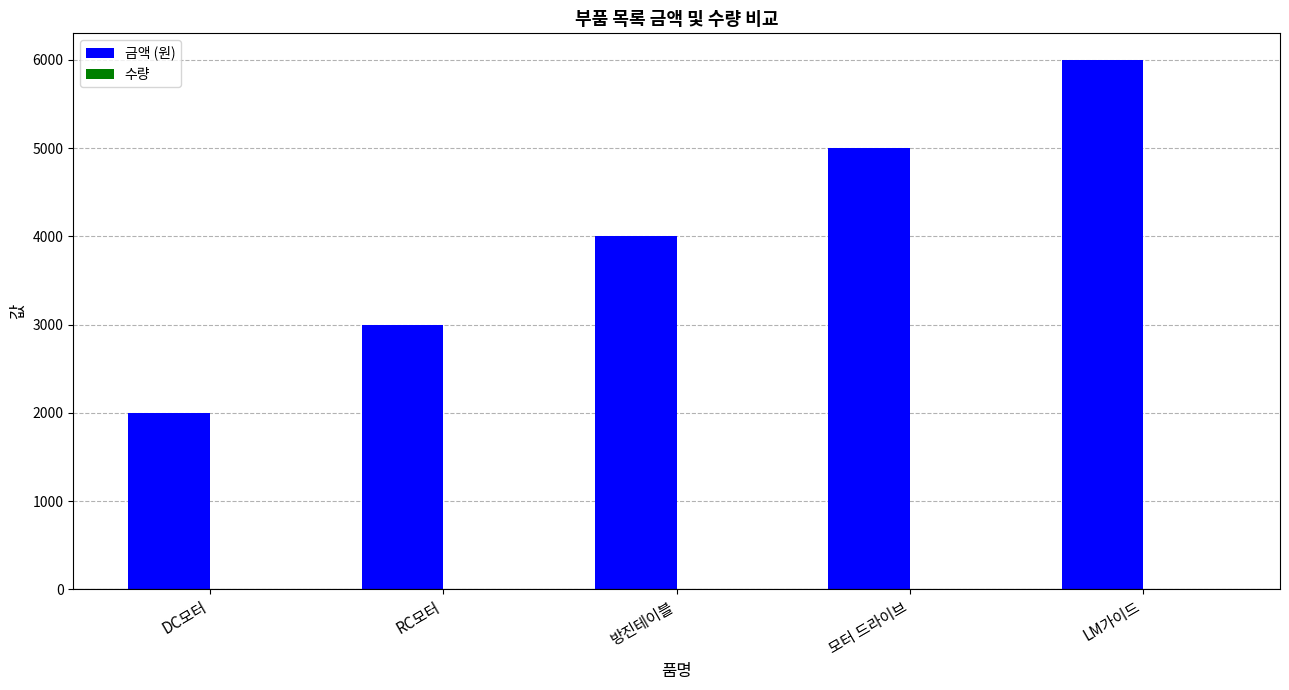

What is the spread (max minus min) of values at LM가이드?

5999